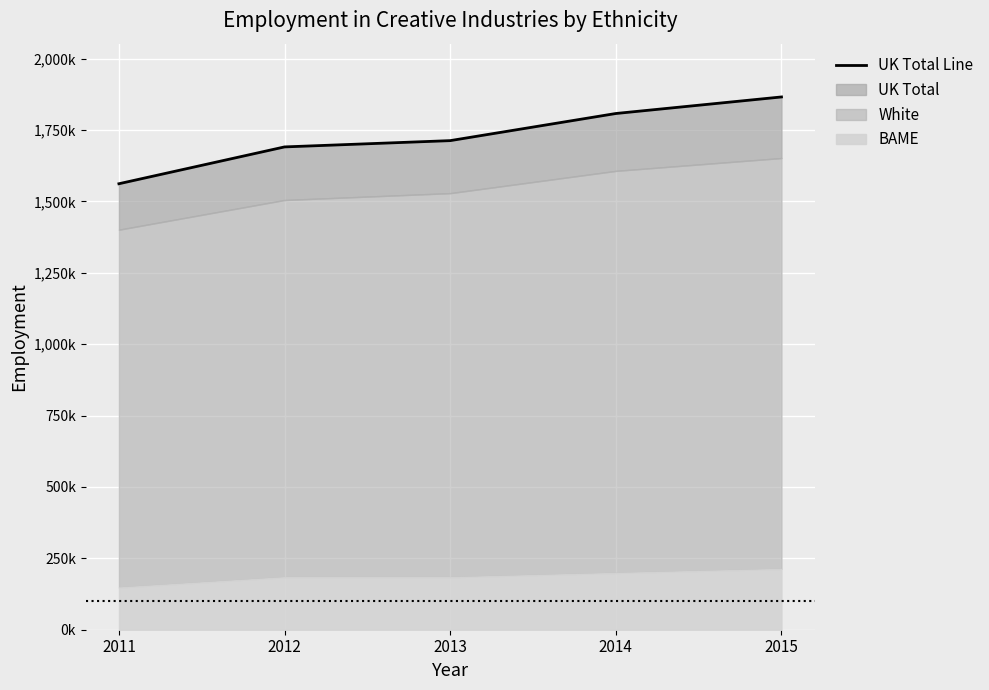

At which category does the chart reach its minimum across all series?

2011